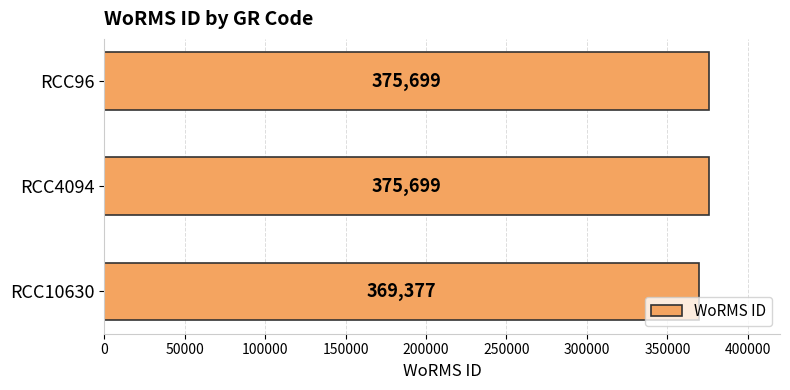

What is the change in value from RCC10630 to RCC96?

+6322